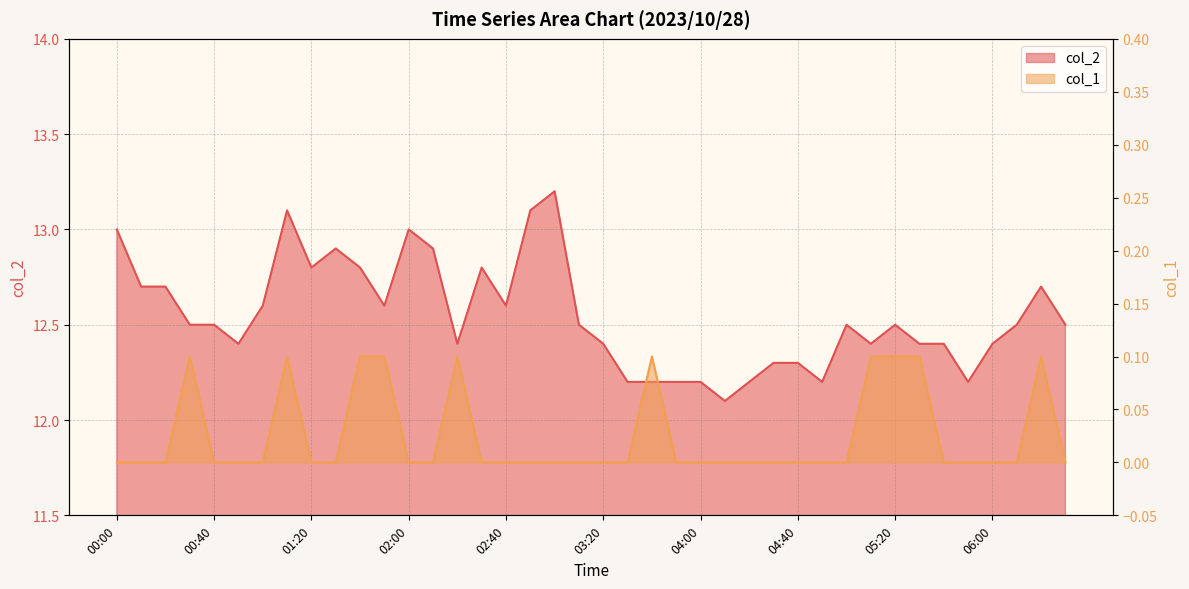

Which series changed the most between 00:40 and 04:00?

col_2